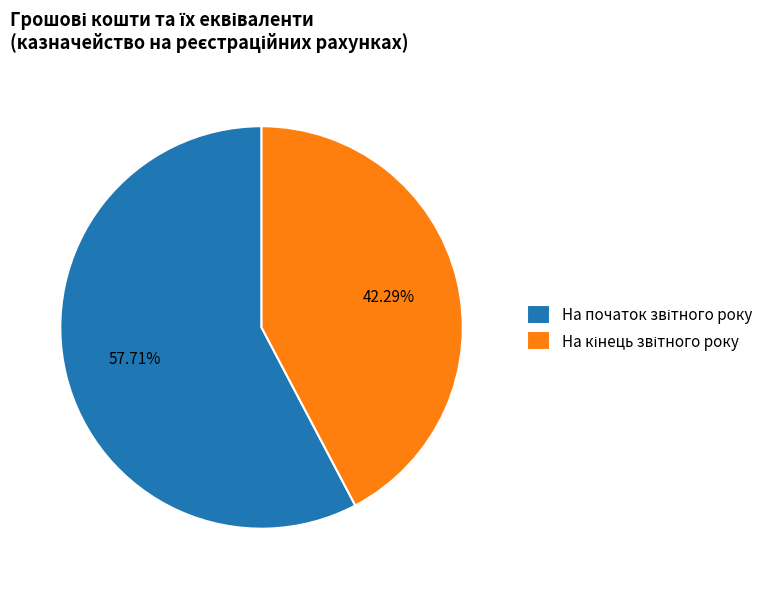

Is there a majority slice in this chart?

Yes